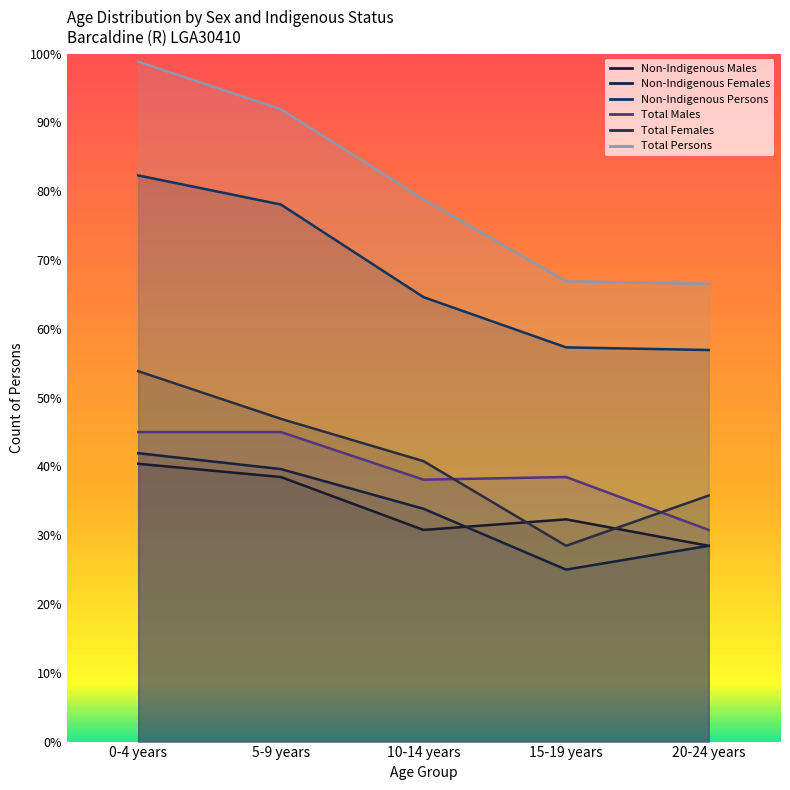

True or false: Total Persons and Non-Indigenous Females cross at least once.

False